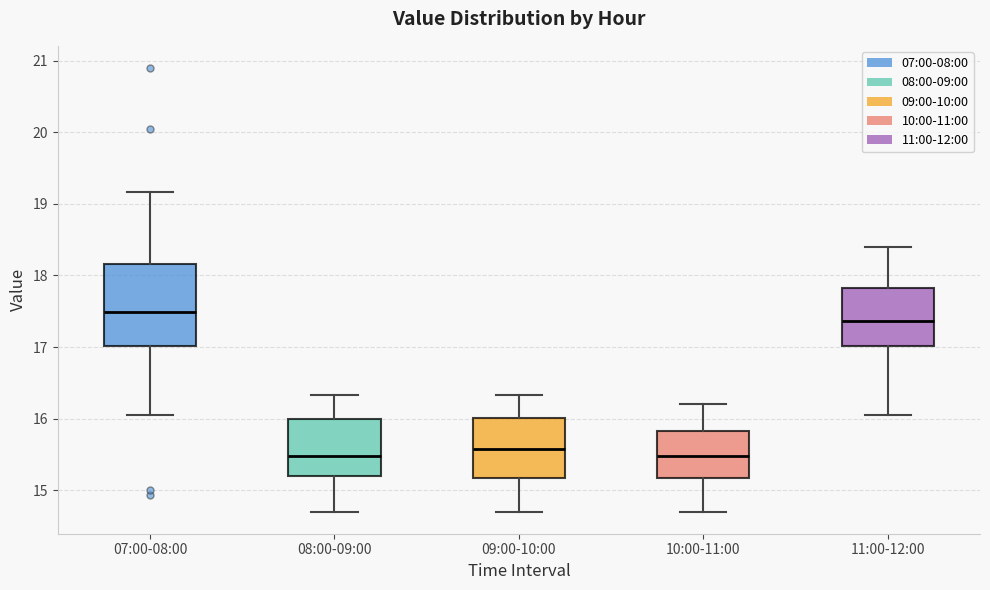

Which box has the highest median line?

07:00-08:00